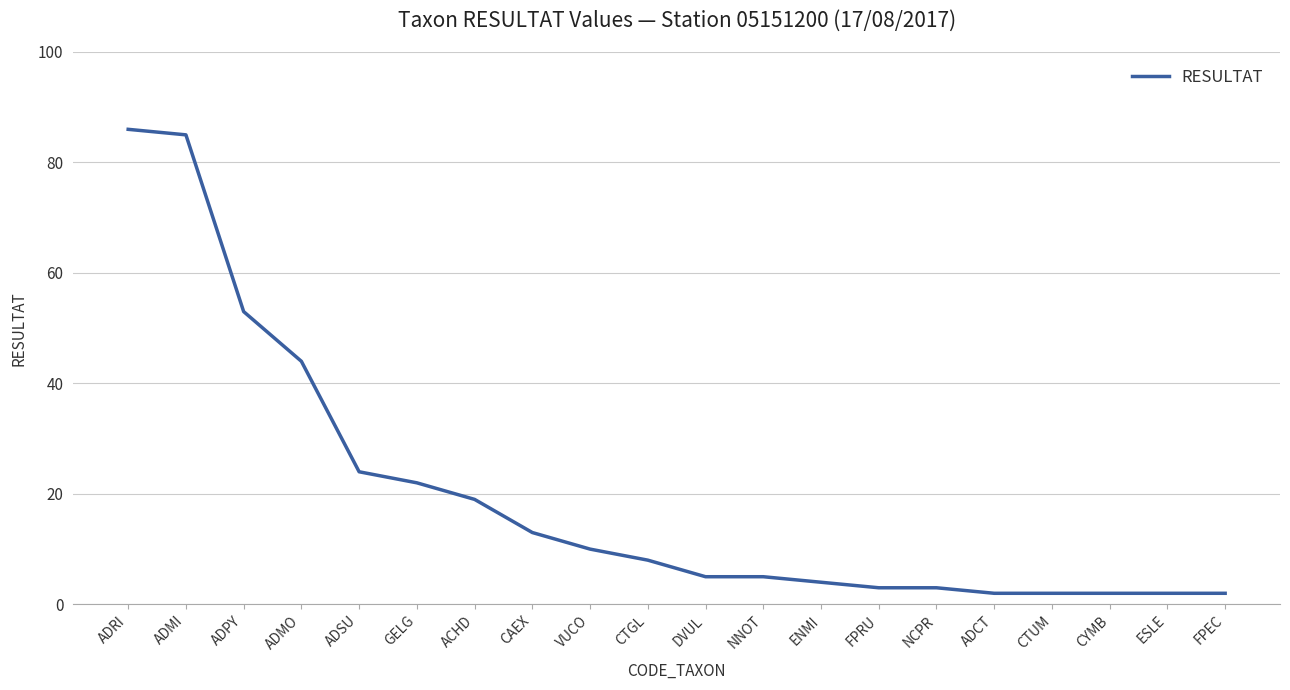

What is the average value?

20